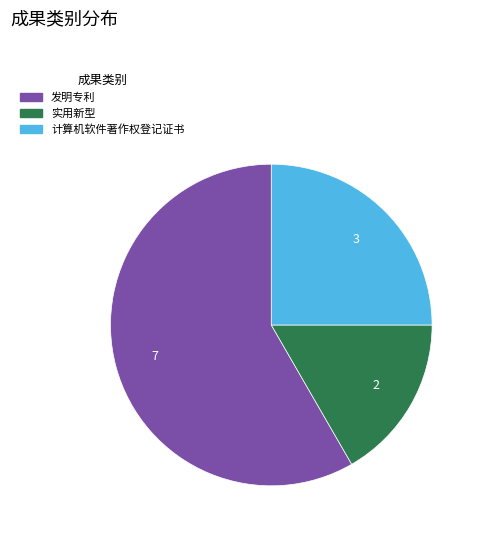

Is there a majority slice in this chart?

Yes